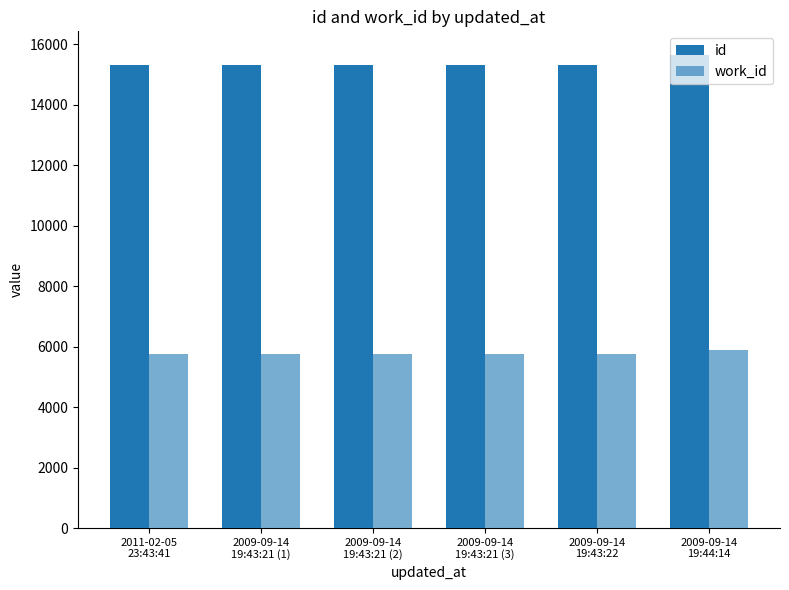

Rank the series by their maximum value, from lowest to highest.

work_id, id